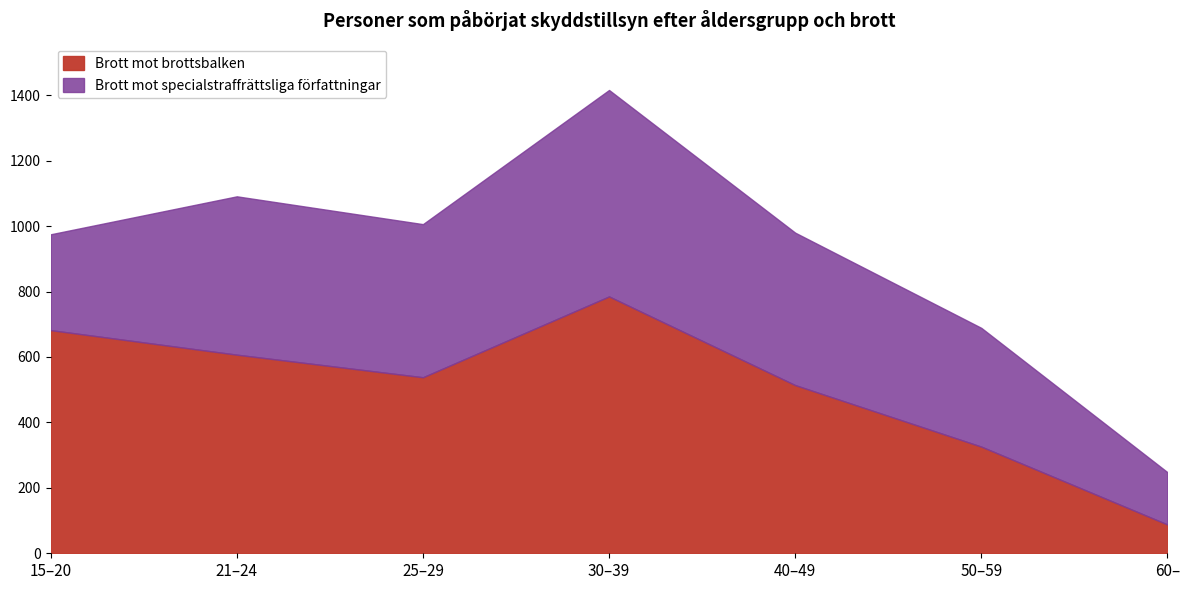

What is the label of the 4th point from the left?

30–39